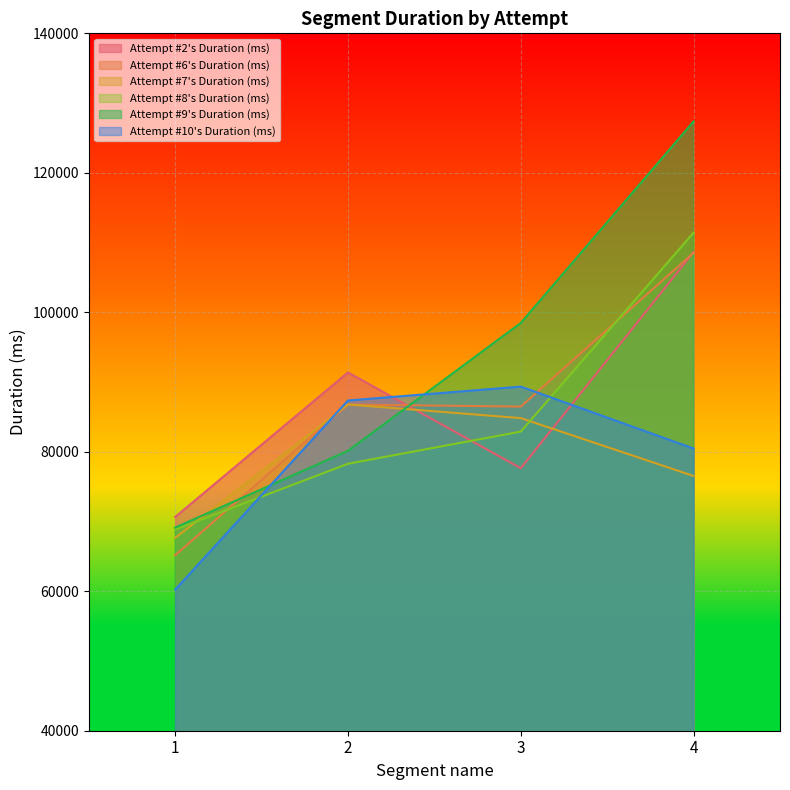

What is the difference between the second highest and minimum values in the Attempt #6's Duration (ms) series?

21599